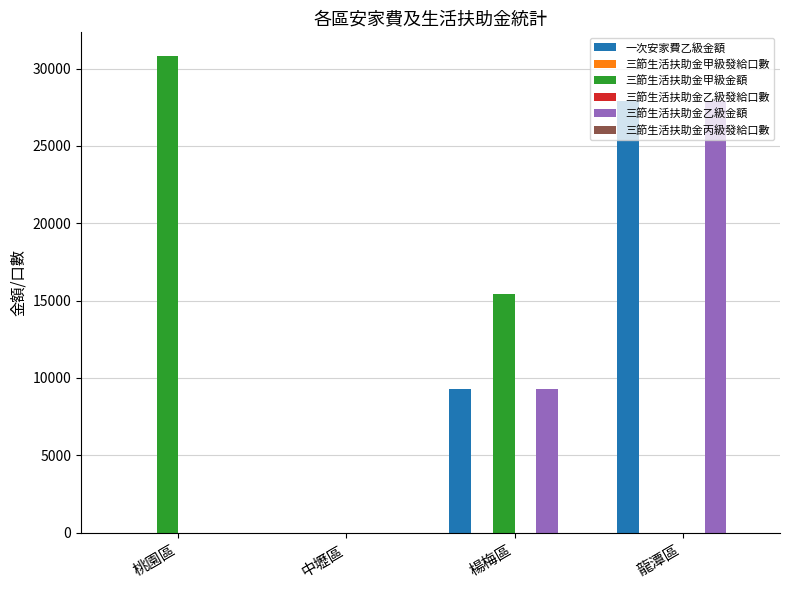

At which category is the sum across all series the highest?

龍潭區